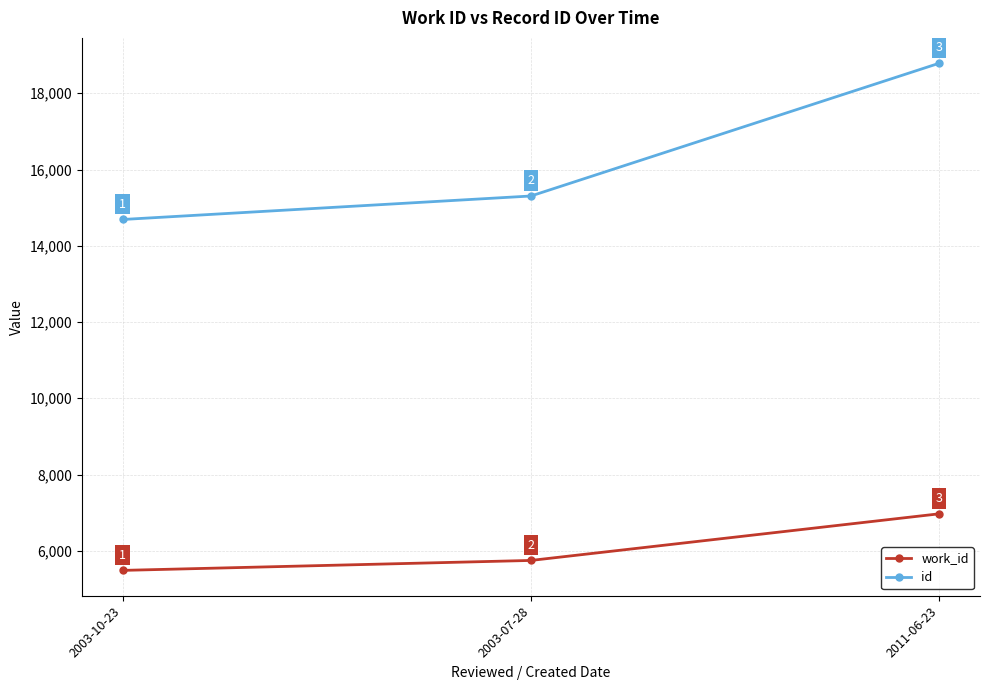

At 2003-10-23, list the series in order from smallest to largest.

work_id, id